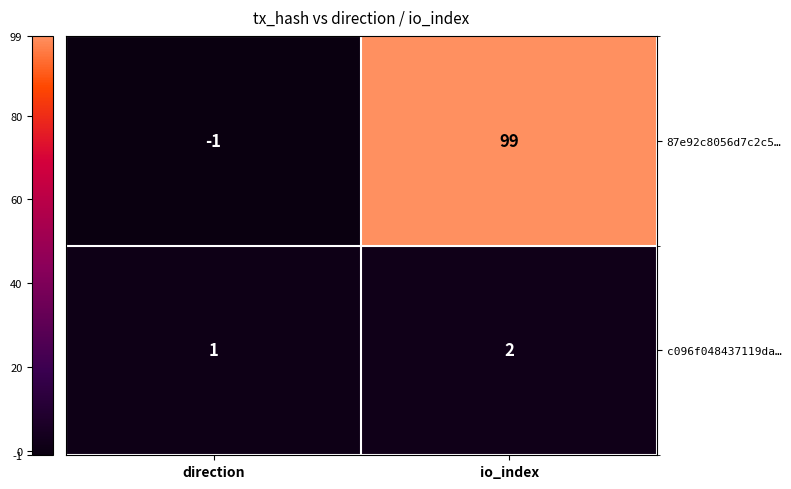

Where is 87e92c8056d7c2c5… nearest to the value 49?

direction